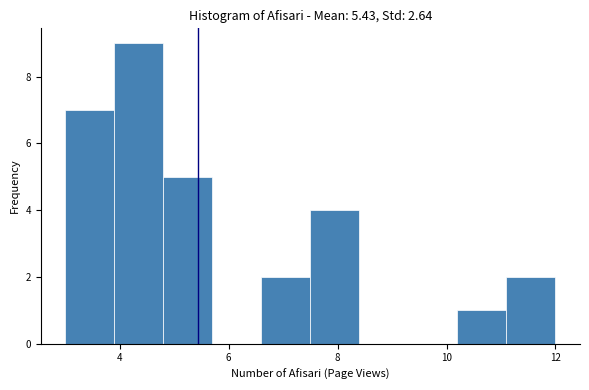

Reading left to right, list every bar in this chart as the range it spans on the x-axis followed by its height. Neither the bar edges nor the heights are printed on the chart, so give them approximately, as read against the axes.

3.0 to 3.9: 7
3.9 to 4.8: 9
4.8 to 5.7: 5
5.7 to 6.6: 0
6.6 to 7.5: 2
7.5 to 8.4: 4
8.4 to 9.3: 0
9.3 to 10.2: 0
10.2 to 11.1: 1
11.1 to 12.0: 2